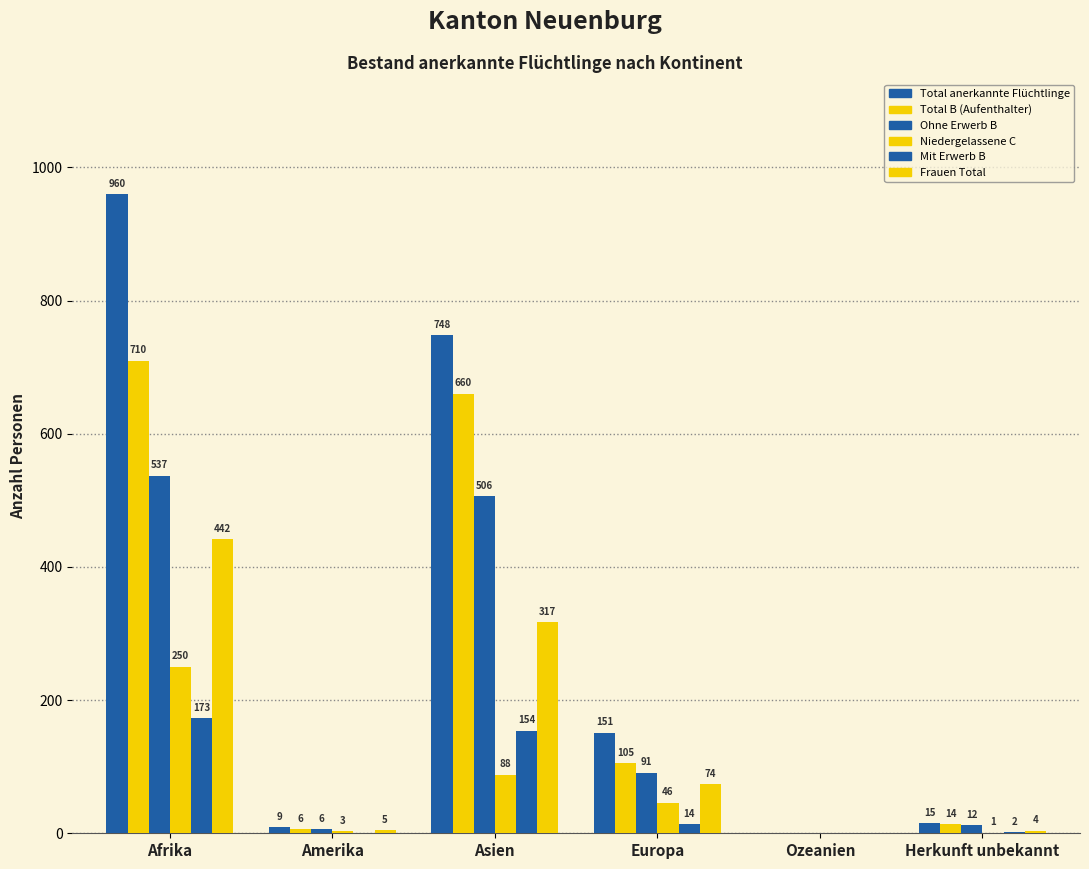

Is it true that Frauen Total equals 0 at Ozeanien?

True